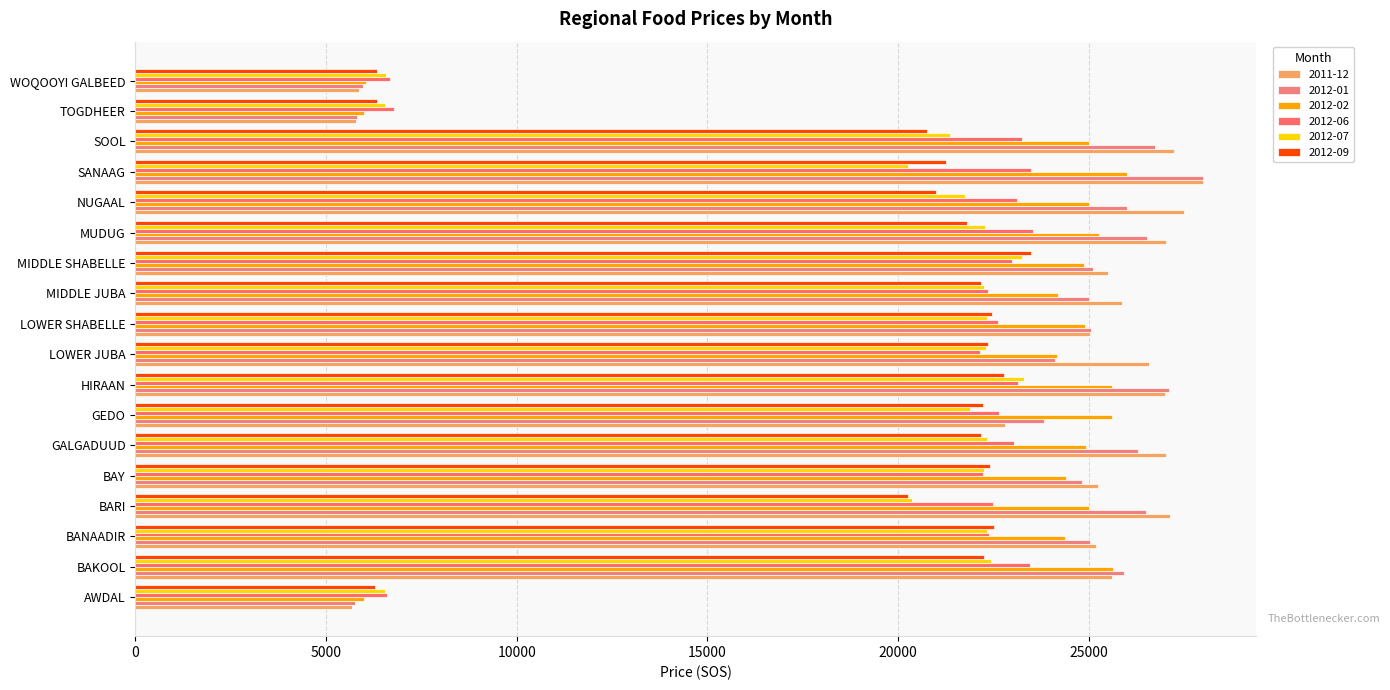

List the series in order of their peak value, highest first.

2011-12, 2012-01, 2012-02, 2012-06, 2012-09, 2012-07